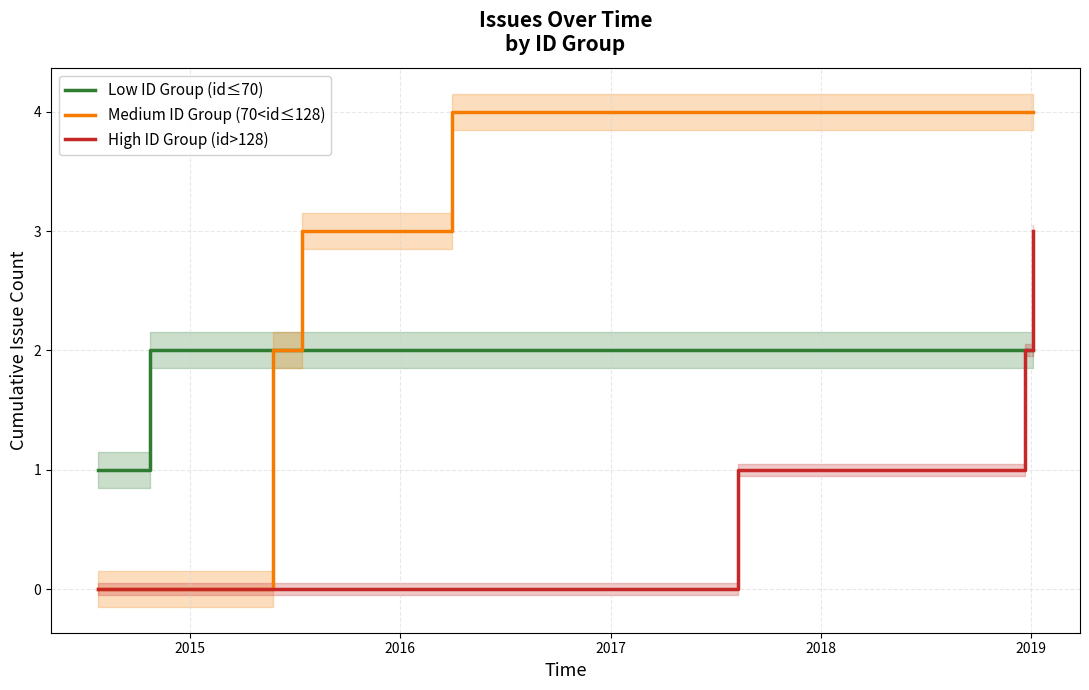

True or false: Low ID Group (id≤70) and High ID Group (id>128) cross at least once.

False